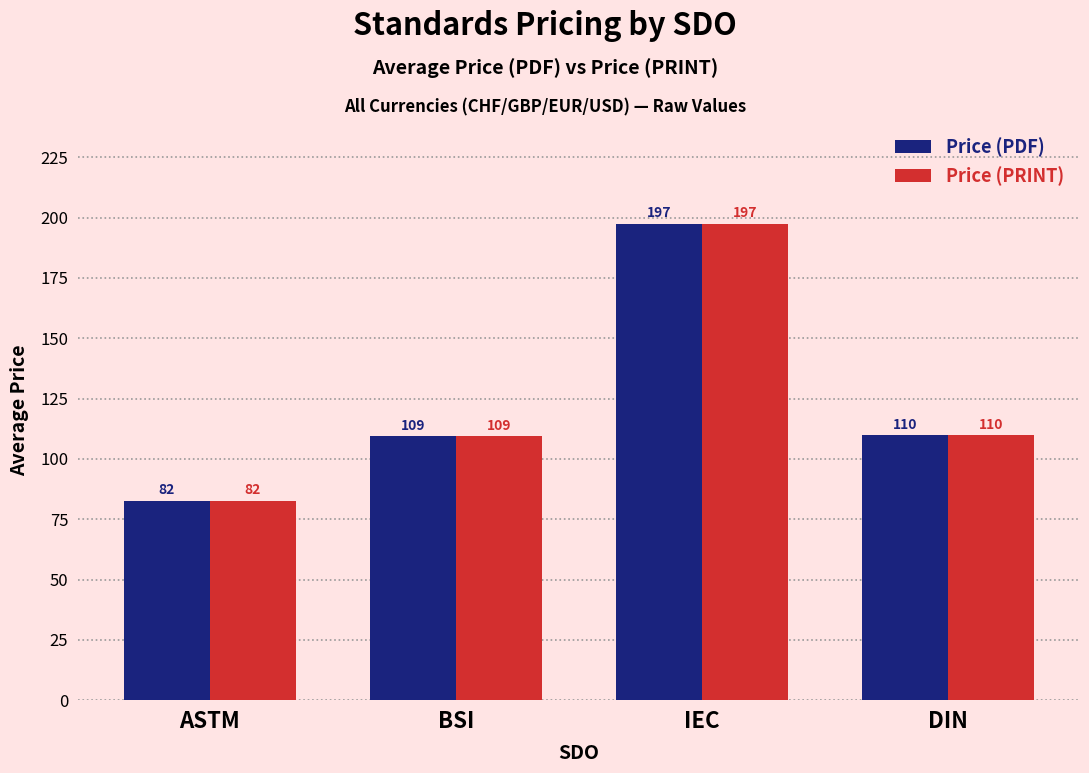

How many data points in Price (PRINT) are less than 109?

1